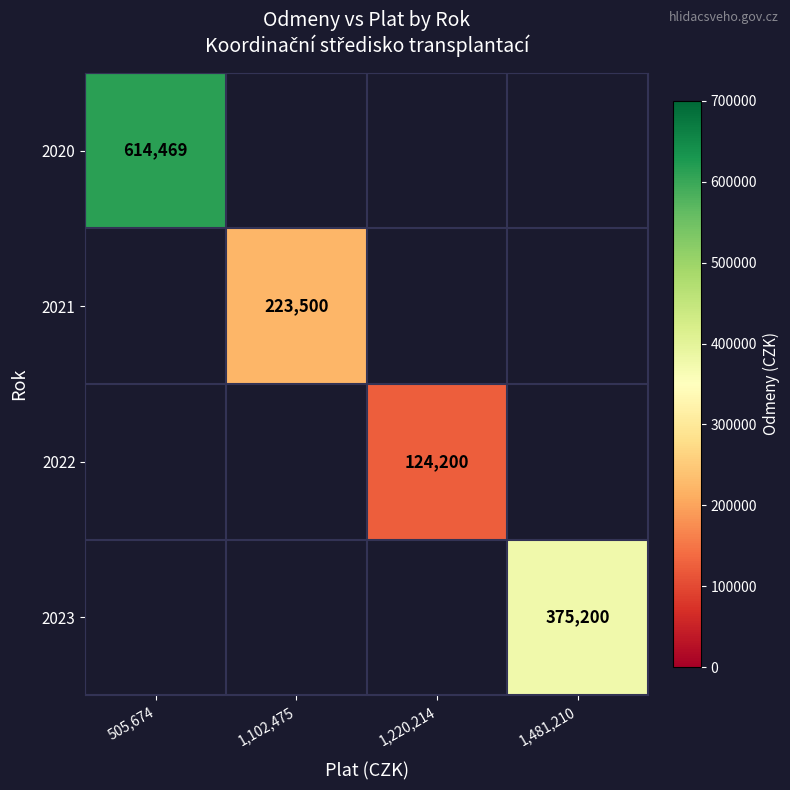

Which category has the lowest value across all series?

1,220,214